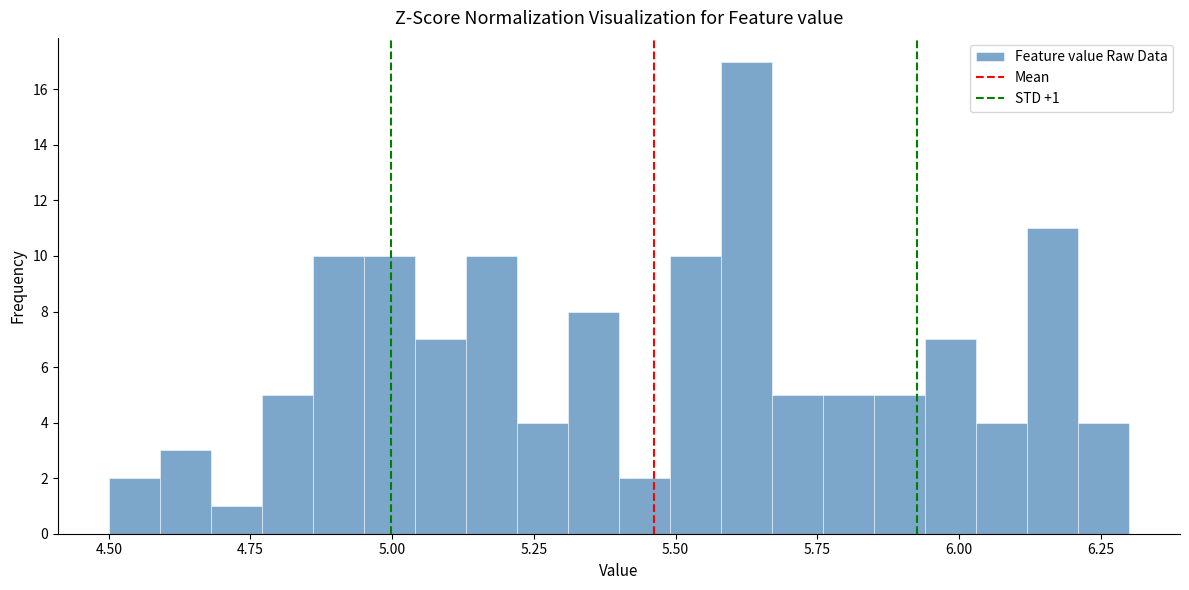

Around what value on the x-axis is the tallest bar? Give the approximate position of its centre, as read against the axis.

5.65